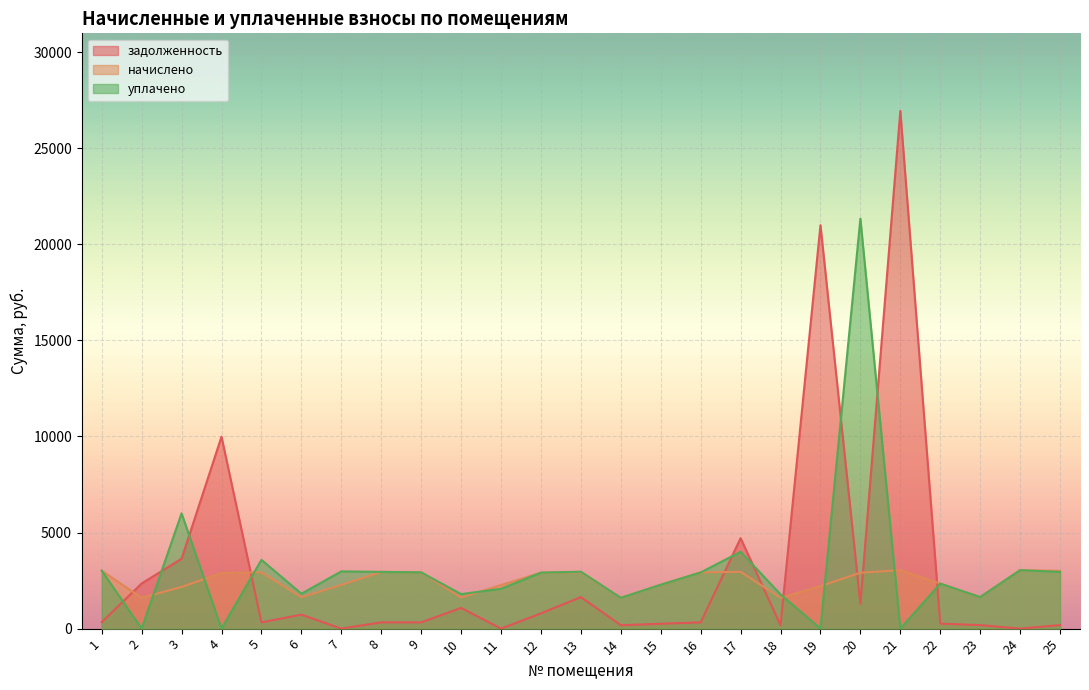

The value of начислено at 23 is 1640.9. True or false?

True